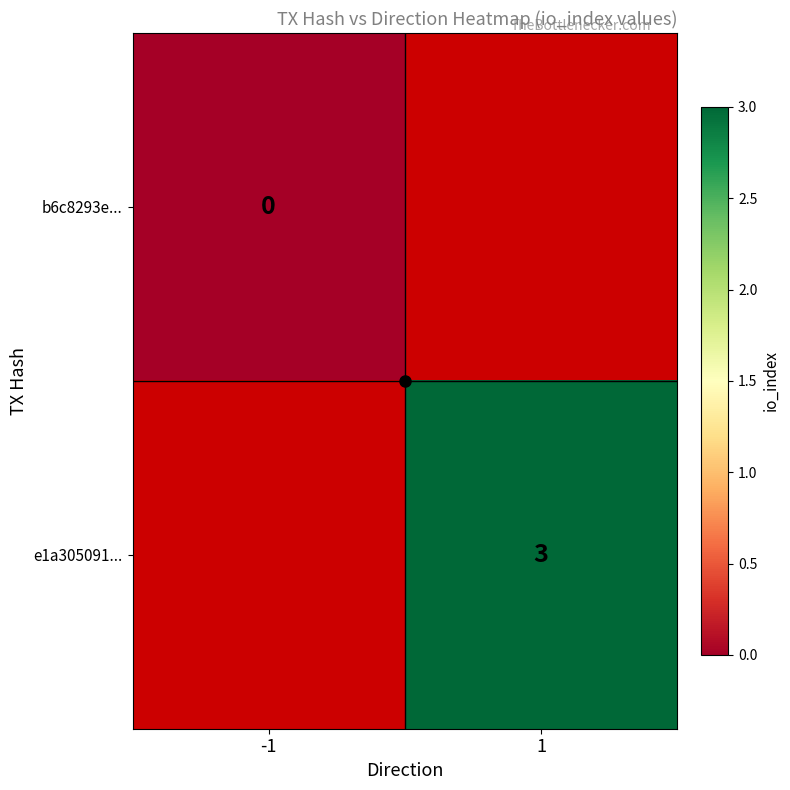

Rank the series at 1 from lowest to highest value.

b6c8293e..., e1a305091...